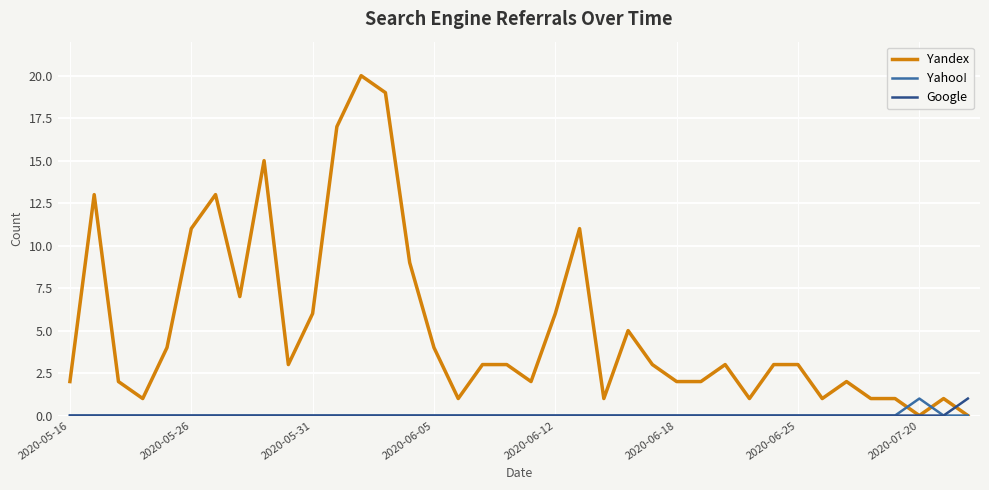

Which series has the largest total across all categories?

Yandex